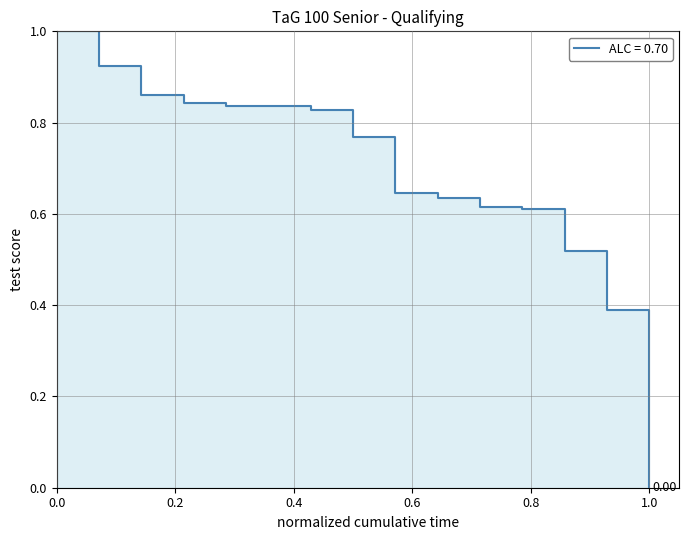

Rank the categories by value from lowest to highest.

15, 14, 13, 12, 11, 10, 9, 8, 7, 6, 5, 4, 3, 2, 1